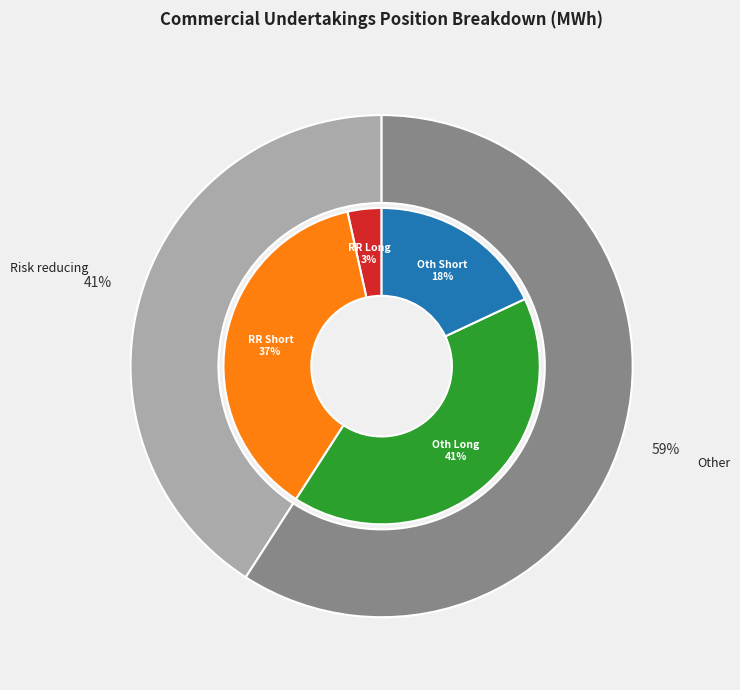

To the nearest percent, what percentage of the pie is Risk reducing (Long)?

3%